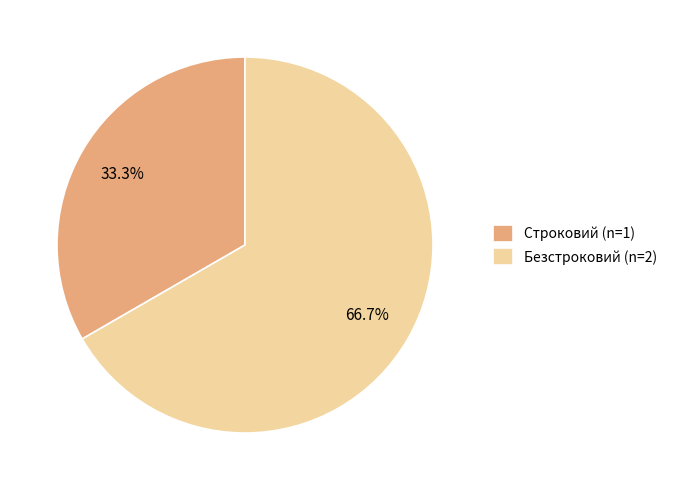

To the nearest percent, what is the average slice percentage?

50%